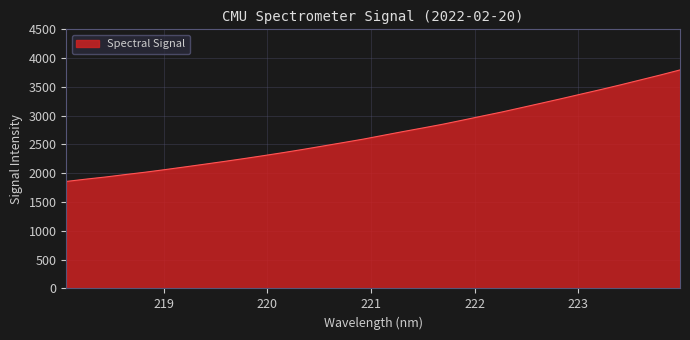

What is the maximum value shown in the chart?

3795.1